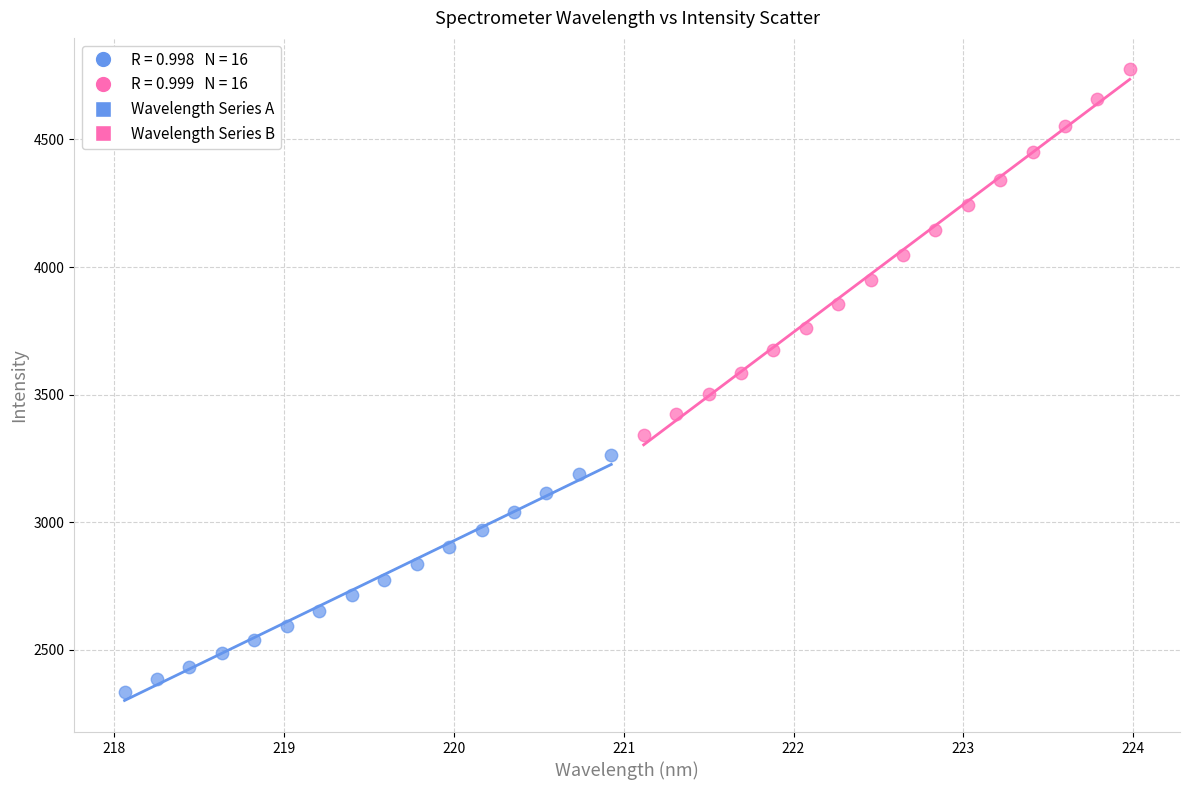

Which series contains the lowest Y value?

Wavelength Series A